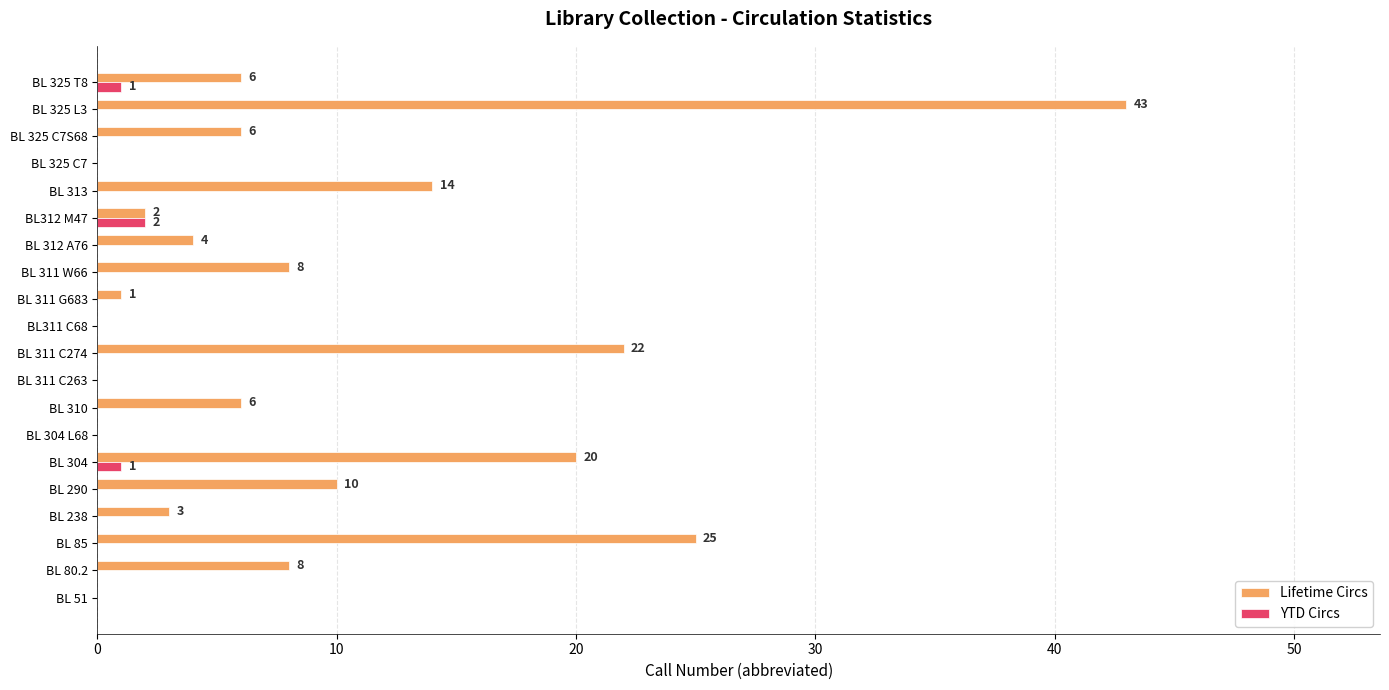

Is it true that Lifetime Circs equals 23 at BL 311 C263?

False